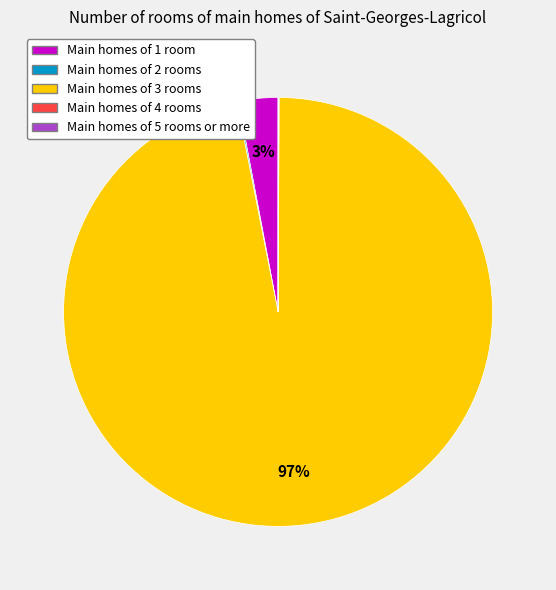

Is Main homes of 3 rooms the majority of the pie?

Yes